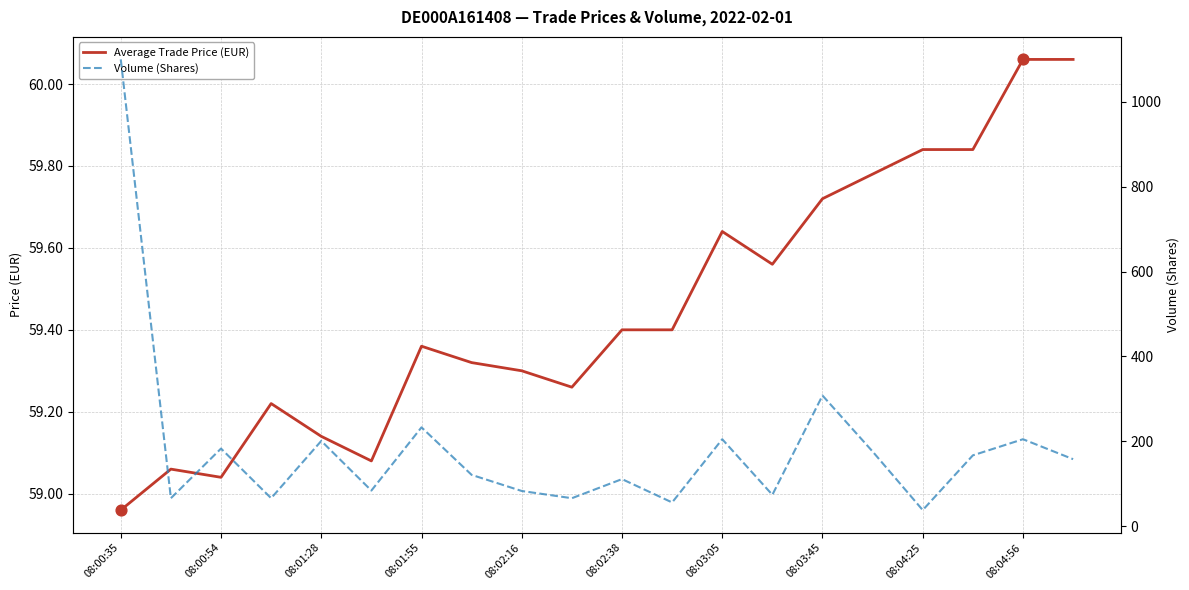

What are all the series names shown in the legend?

Average Trade Price (EUR), Volume (Shares)